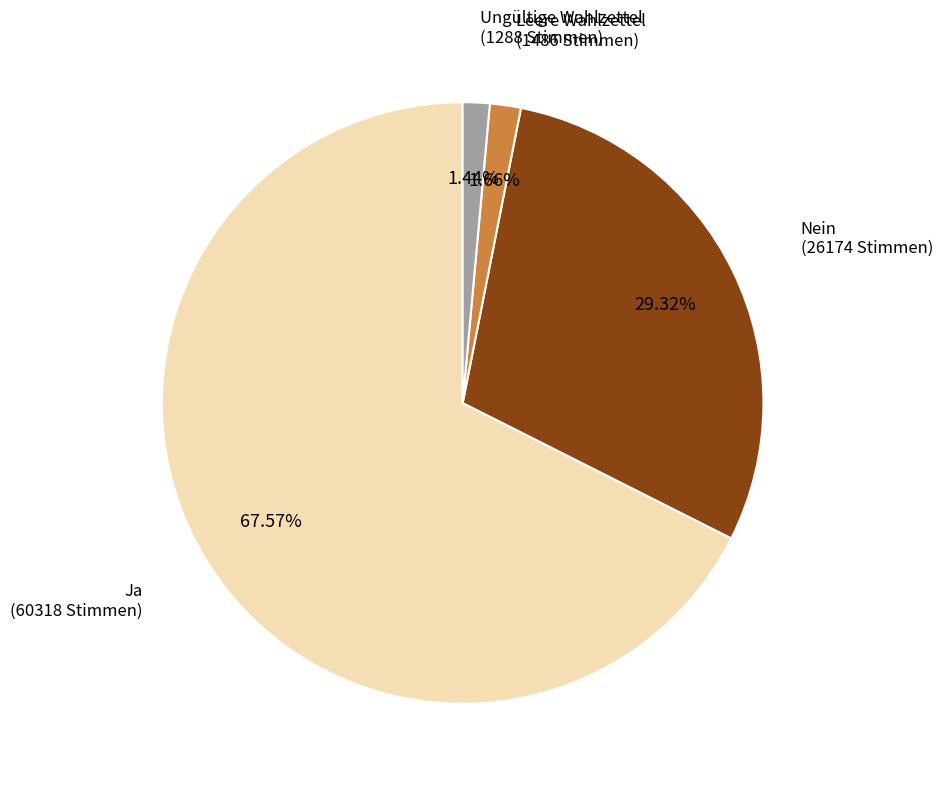

Does any single category account for the majority?

Yes